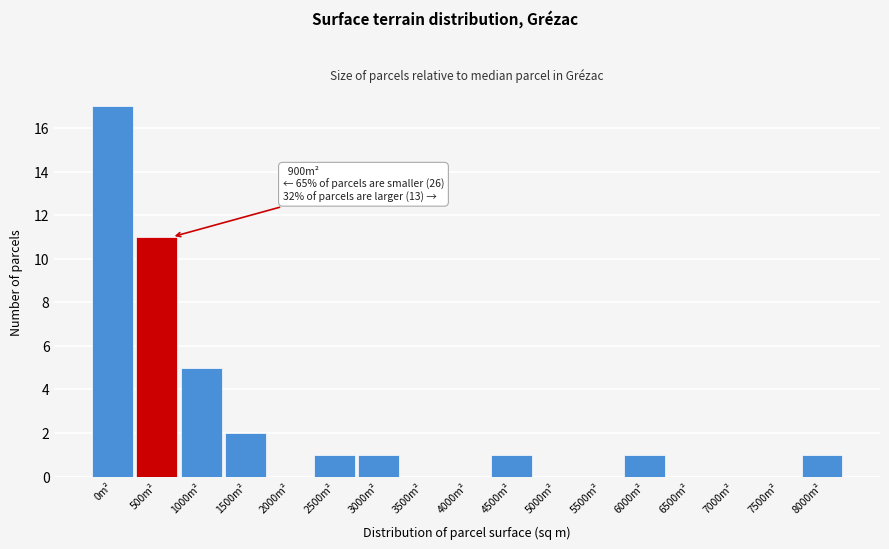

Reading left to right, transcribe all the data shown in this chart.

0m²=17	500m²=11	1000m²=5	1500m²=2	2000m²=0	2500m²=1	3000m²=1	3500m²=0	4000m²=0	4500m²=1	5000m²=0	5500m²=0	6000m²=1	6500m²=0	7000m²=0	7500m²=0	8000m²=1